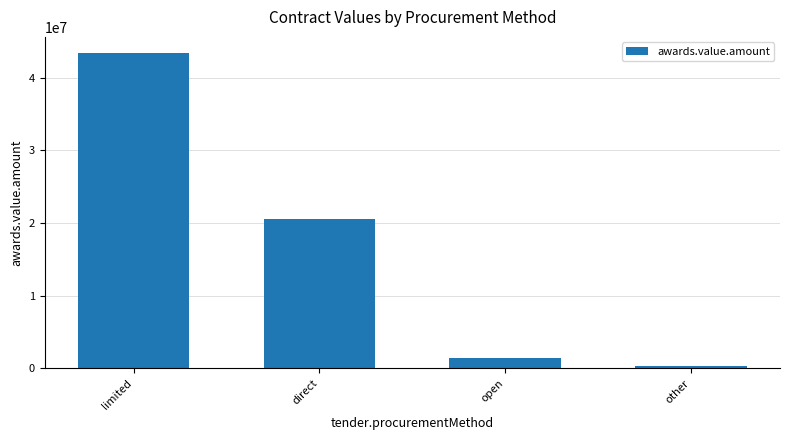

What is the ratio of the value at limited to the value at open?

28.9